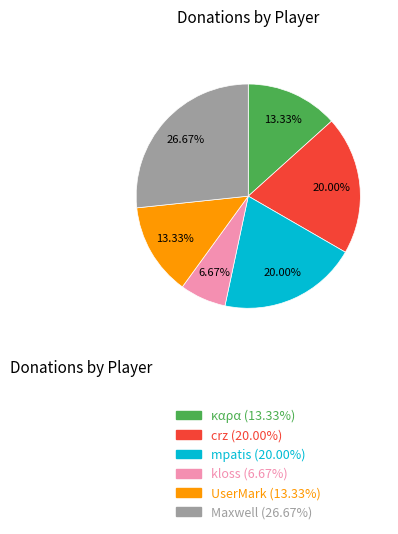

Combined, do crz and UserMark account for over 50%?

No